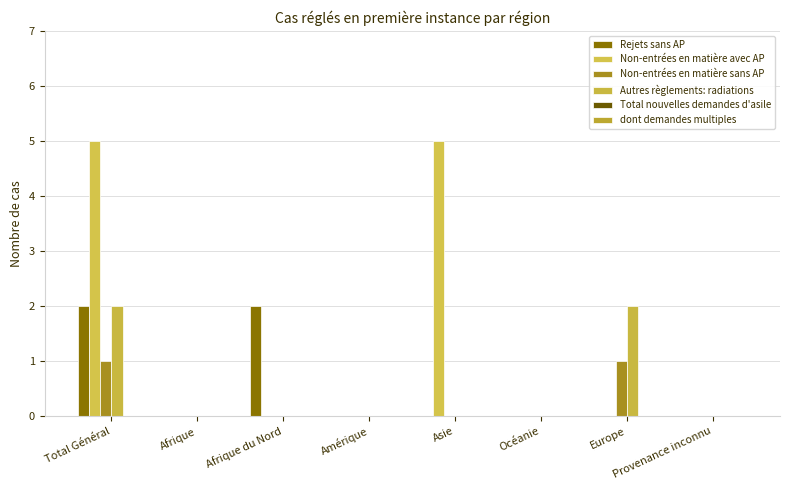

How many groups of bars are there?

8